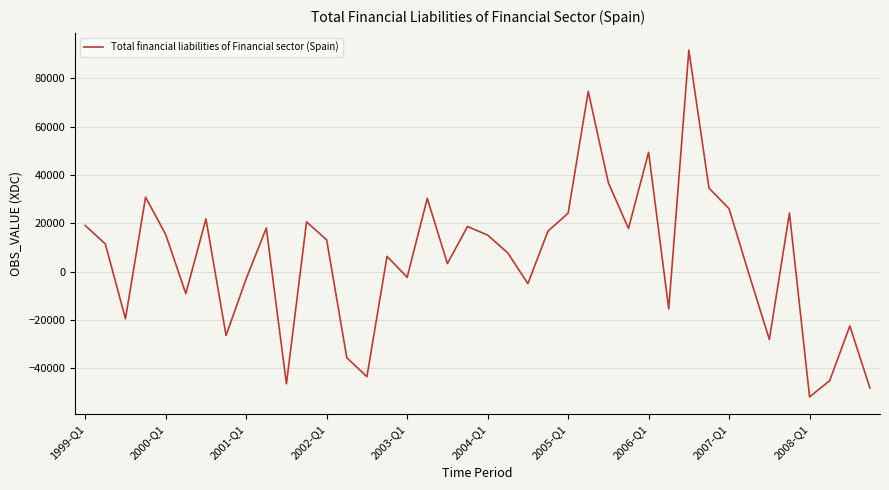

What is the minimum value shown in the chart?

-51888